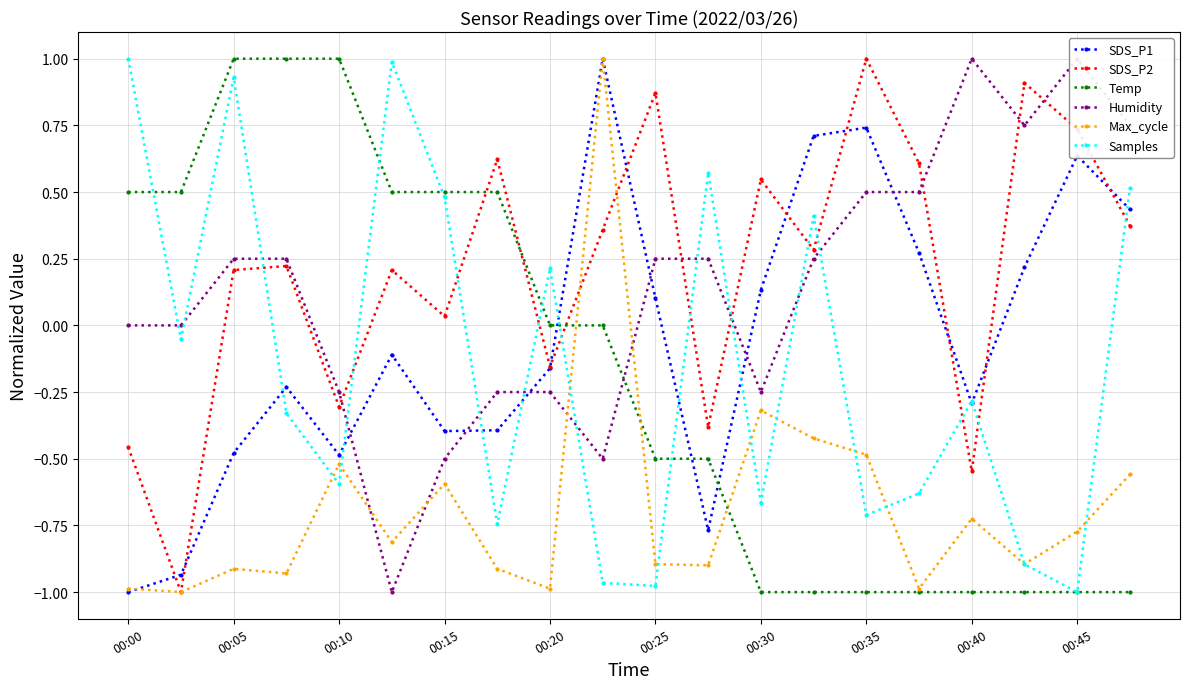

What is the maximum value for SDS_P1?

1.0